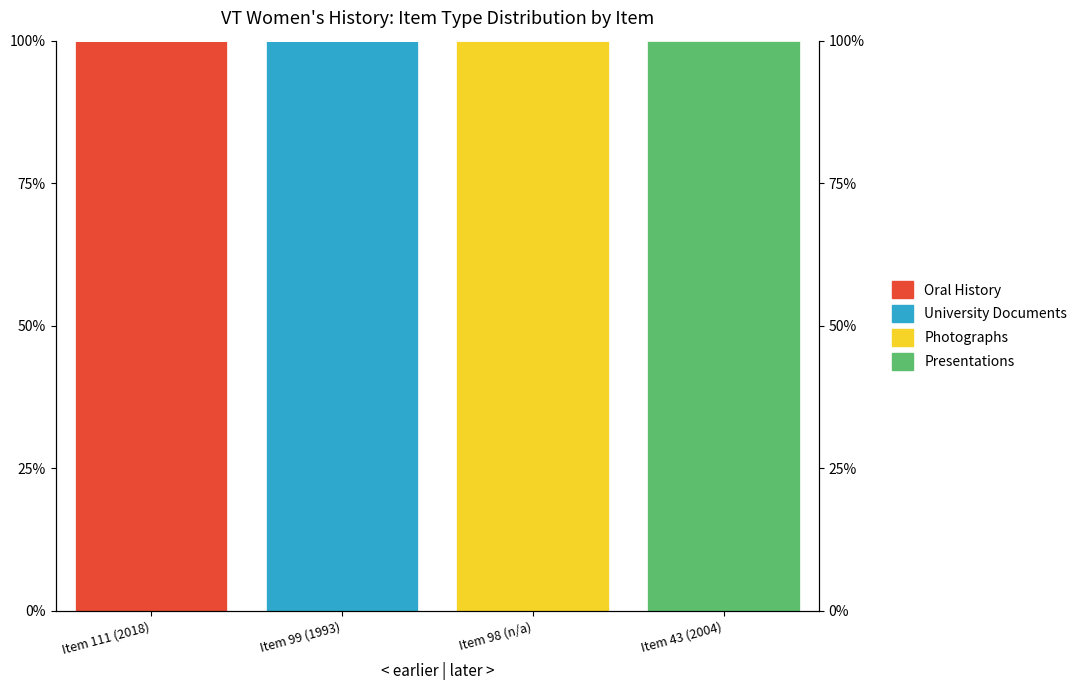

True or false: Presentations has a value of 0 at Item 98 (n/a).

True